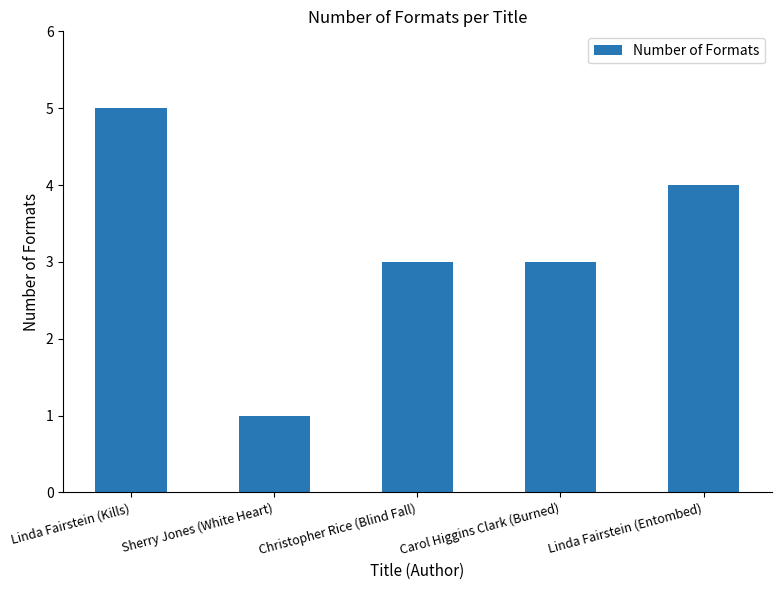

Where does the data first go above 3?

Linda Fairstein (Kills)